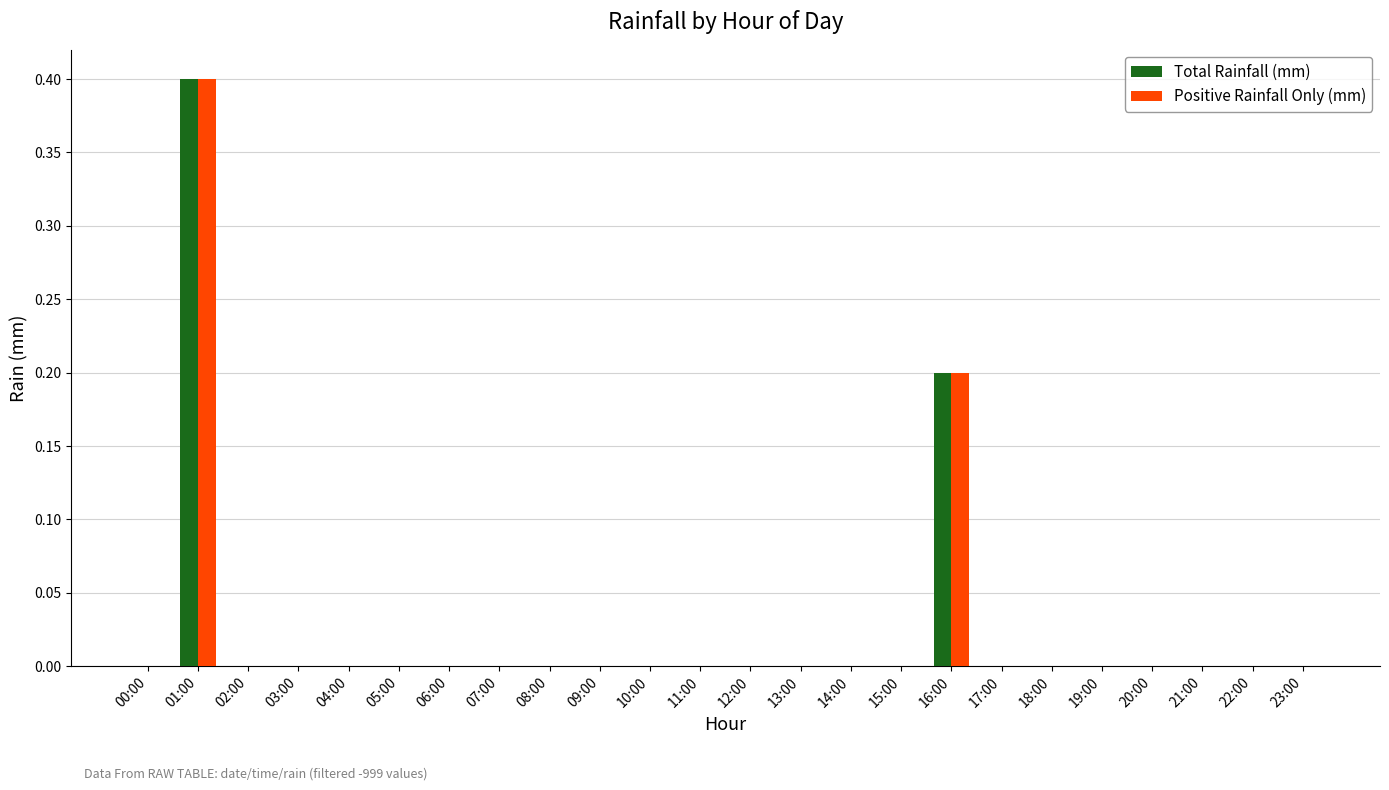

The value of Total Rainfall (mm) at 10:00 is 0.1. True or false?

False